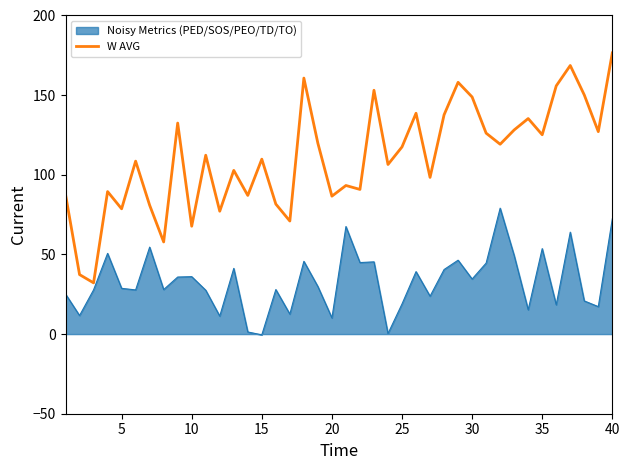

List the series in order of their overall mean, highest first.

W AVG, Noisy Metrics (PED/SOS/PEO/TD/TO)